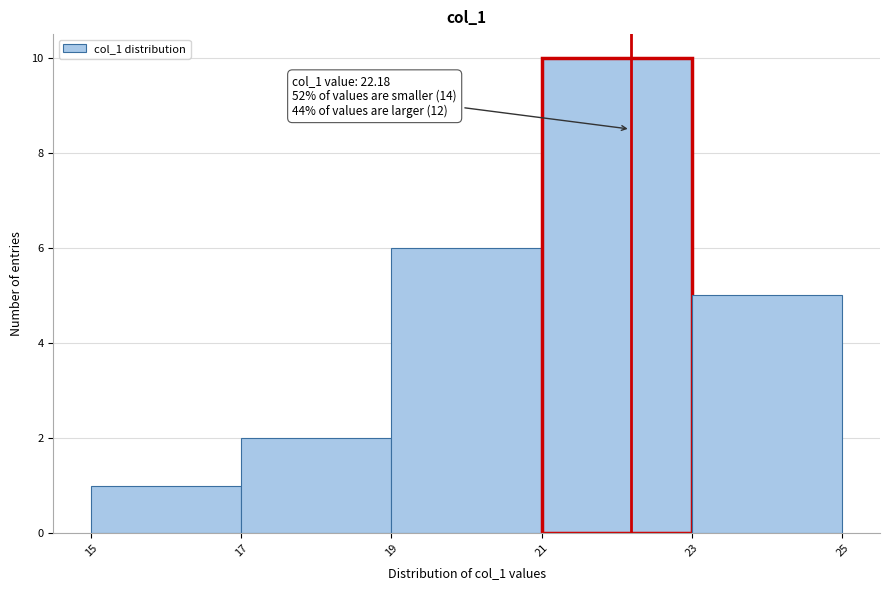

Which range on the x-axis has the tallest bar?

21 to 23